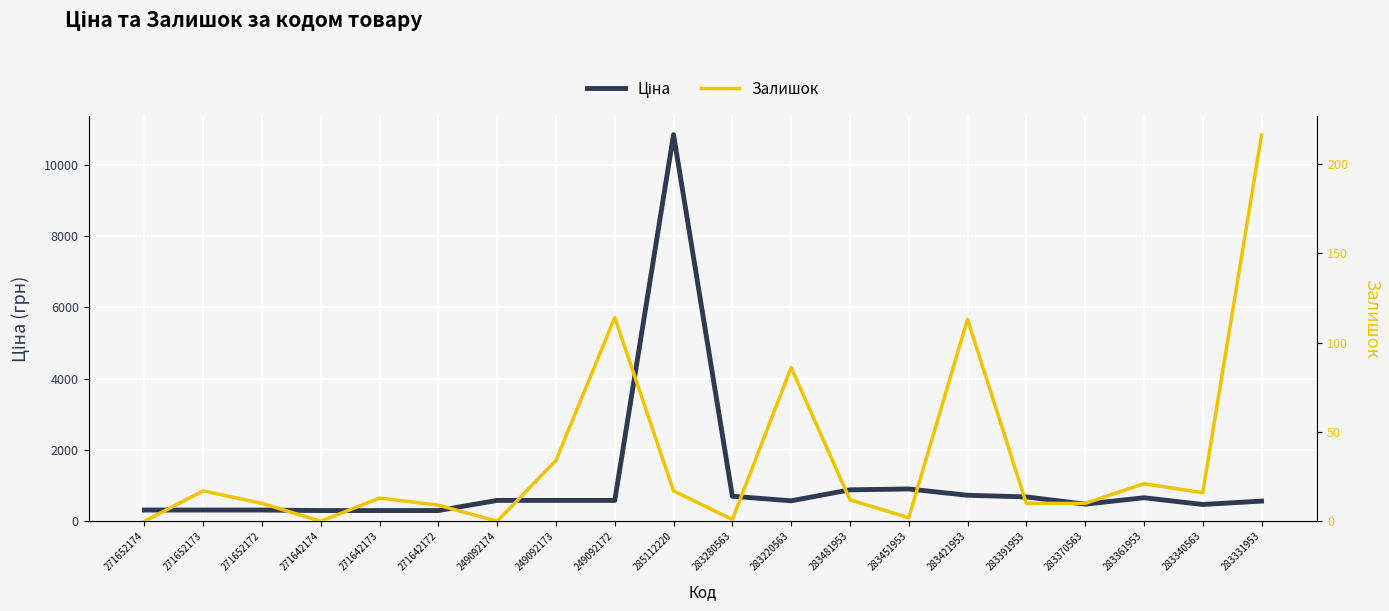

Which series has the largest total across all categories?

Ціна